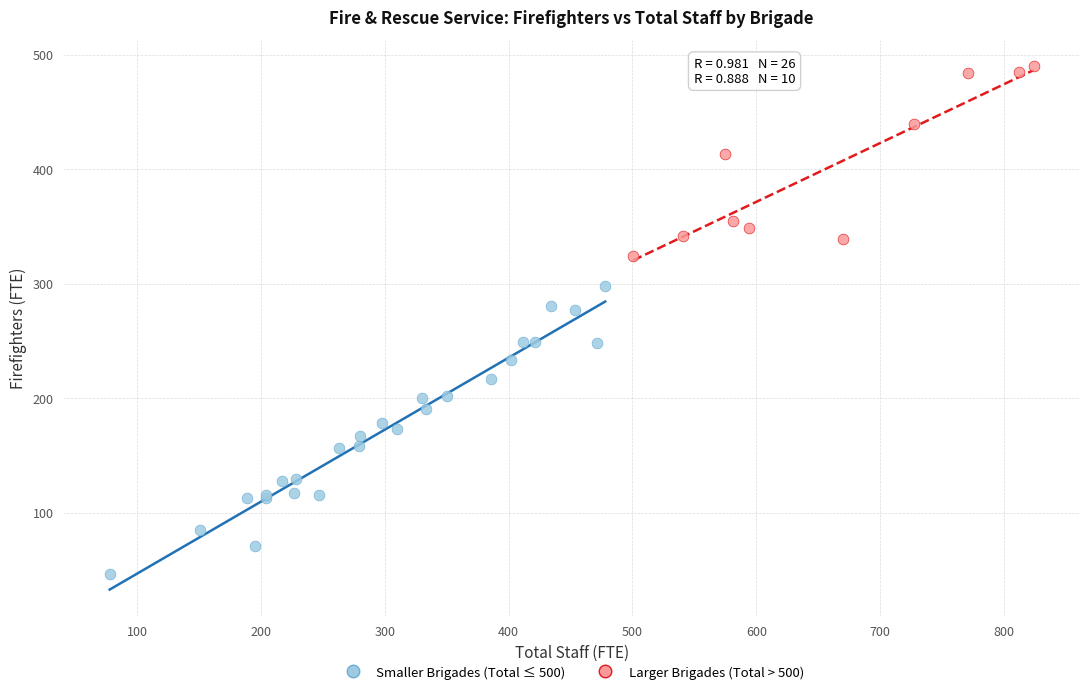

Which series has the largest Y range (max minus min)?

Smaller Brigades (Total ≤ 500)